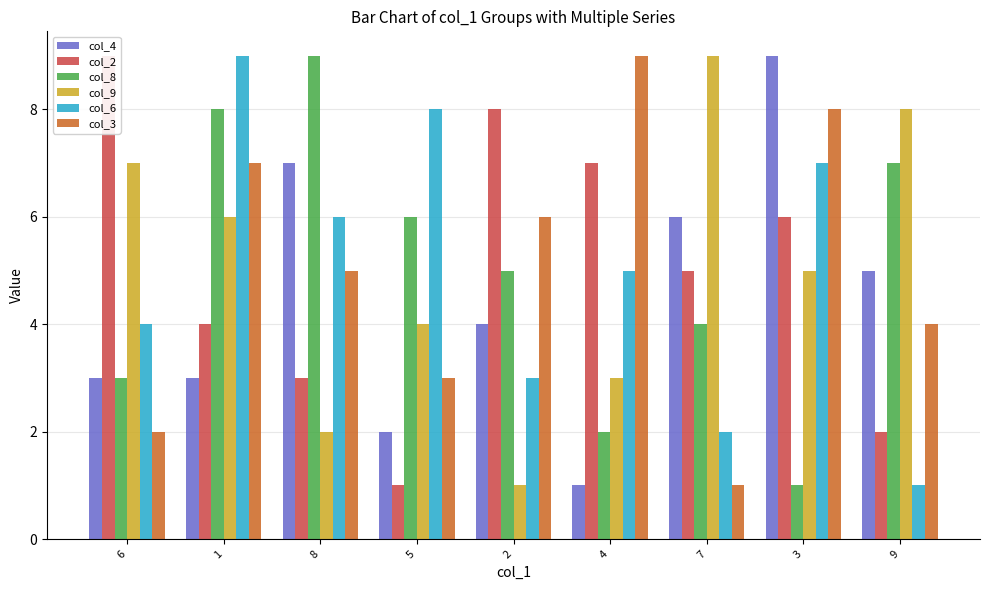

What is the spread (max minus min) of values at 5?

7